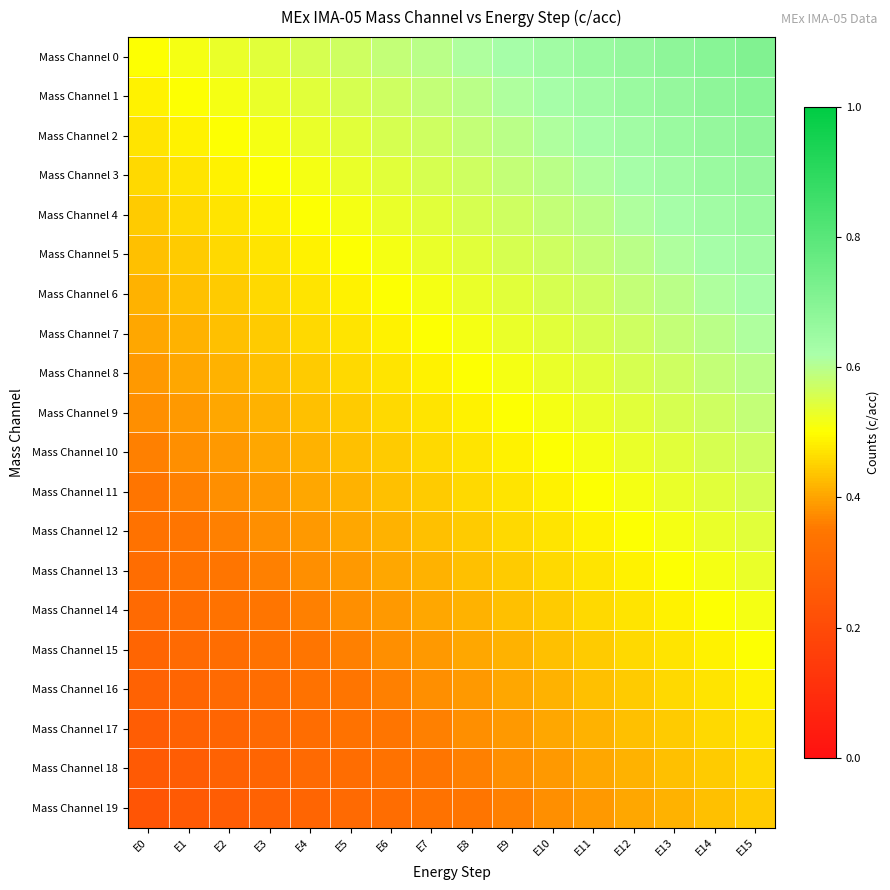

Rank the series by their maximum value, from lowest to highest.

Mass Channel 19, Mass Channel 18, Mass Channel 17, Mass Channel 16, Mass Channel 15, Mass Channel 14, Mass Channel 13, Mass Channel 12, Mass Channel 11, Mass Channel 10, Mass Channel 9, Mass Channel 8, Mass Channel 7, Mass Channel 6, Mass Channel 5, Mass Channel 4, Mass Channel 3, Mass Channel 2, Mass Channel 1, Mass Channel 0